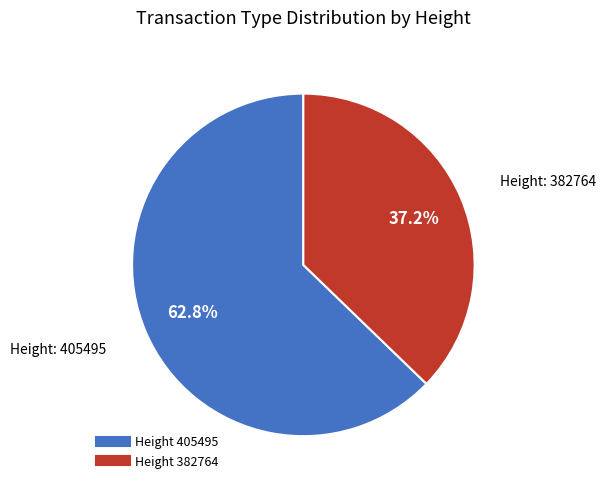

Is there any slice that represents more than half of the pie?

Yes